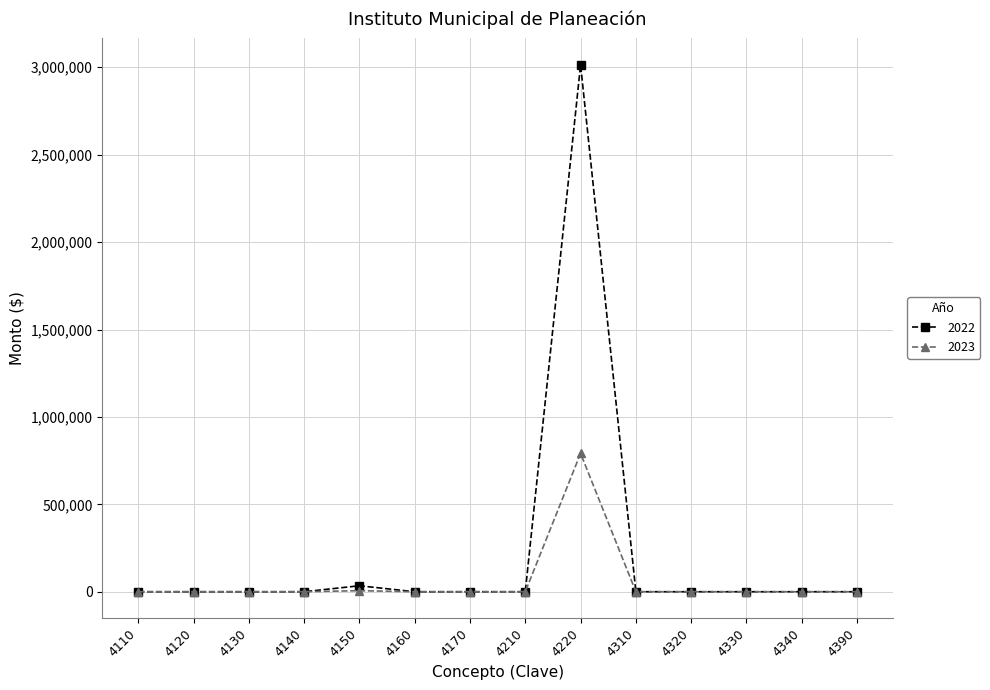

How many values in the 2022 series exceed 0?

2